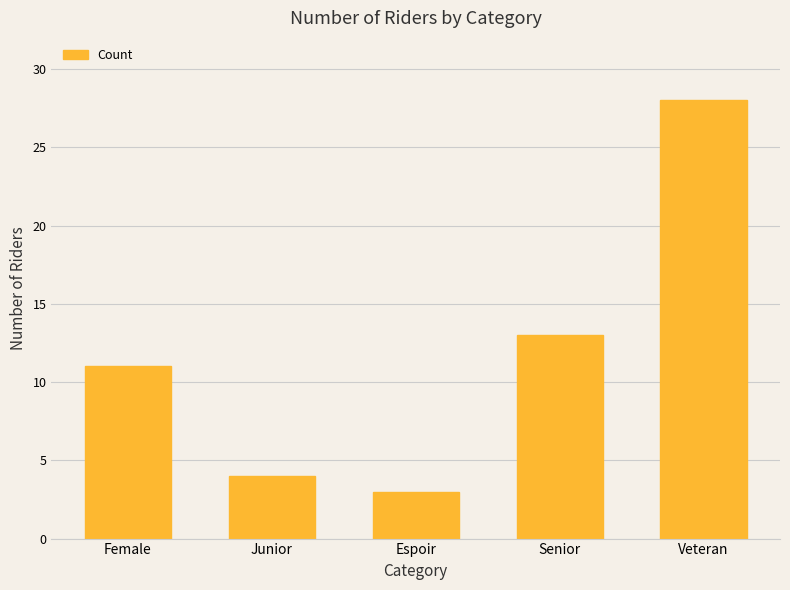

Reading right to left, extract all data points from this chart.

Veteran=28	Senior=13	Espoir=3	Junior=4	Female=11